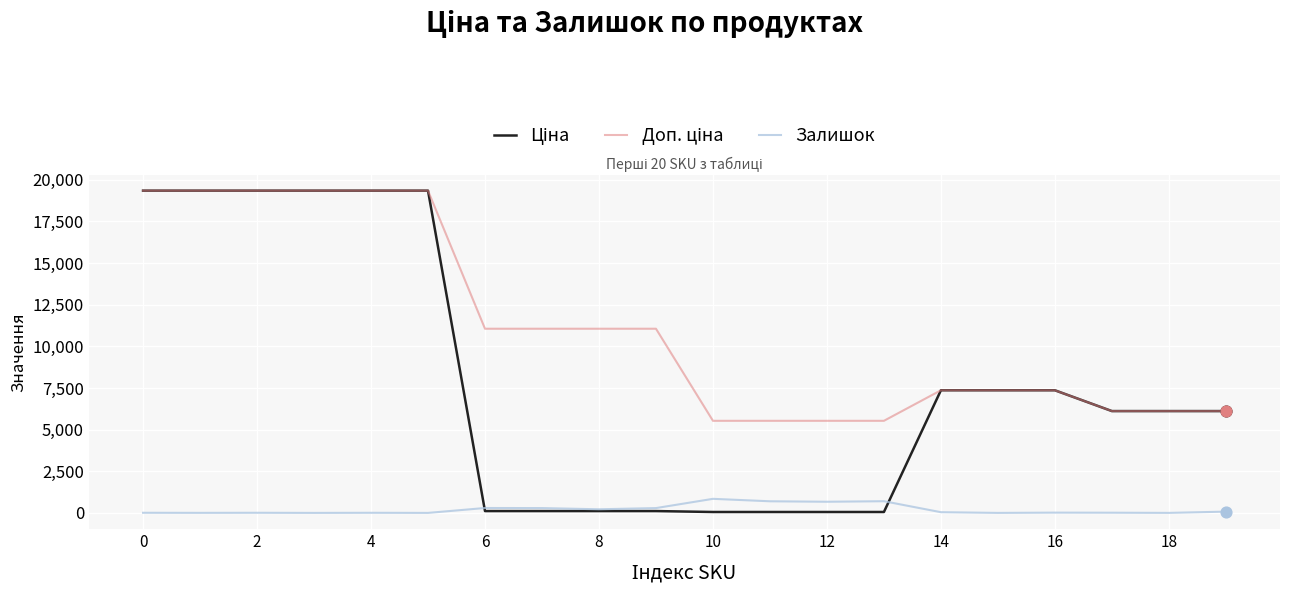

How many lines are shown in the chart?

3